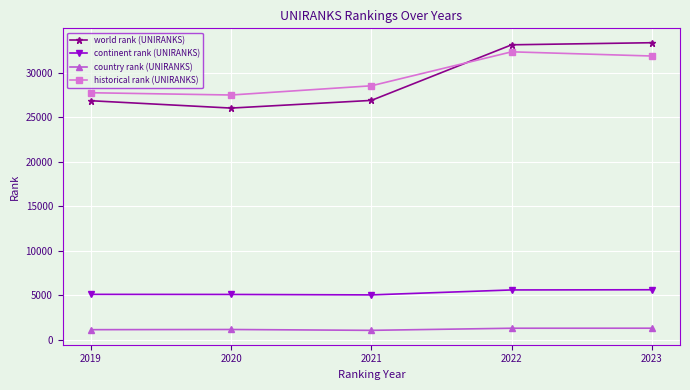

Rank the series by their maximum value, from highest to lowest.

world rank (UNIRANKS), historical rank (UNIRANKS), continent rank (UNIRANKS), country rank (UNIRANKS)